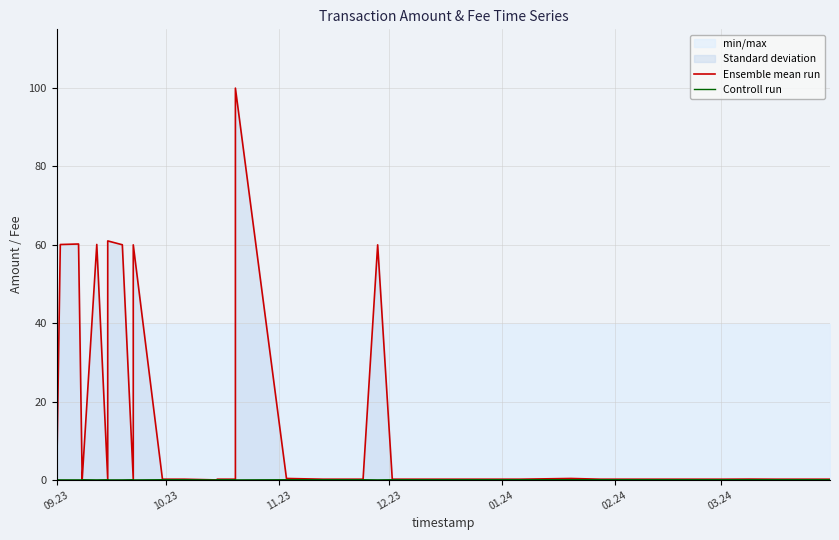

Which series has the largest total across all categories?

Ensemble mean run